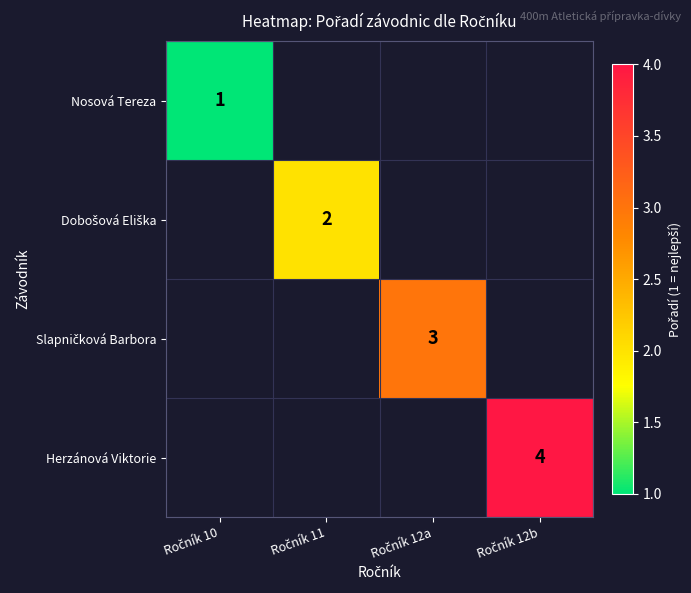

At how many categories does at least one series exceed 2?

2